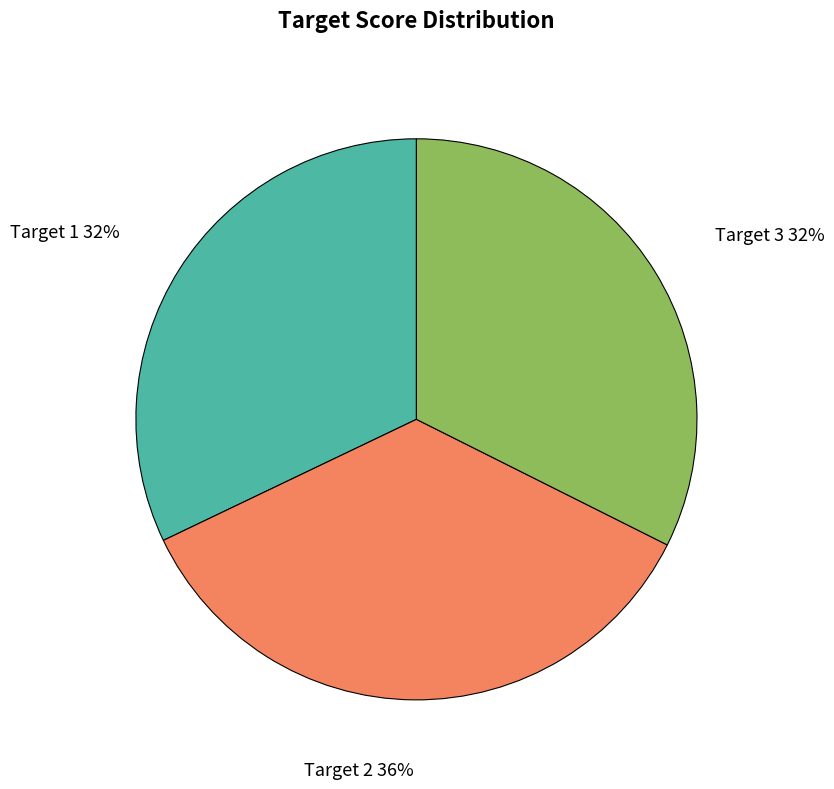

Do Target 3 and Target 1 together represent more than half of the pie?

Yes